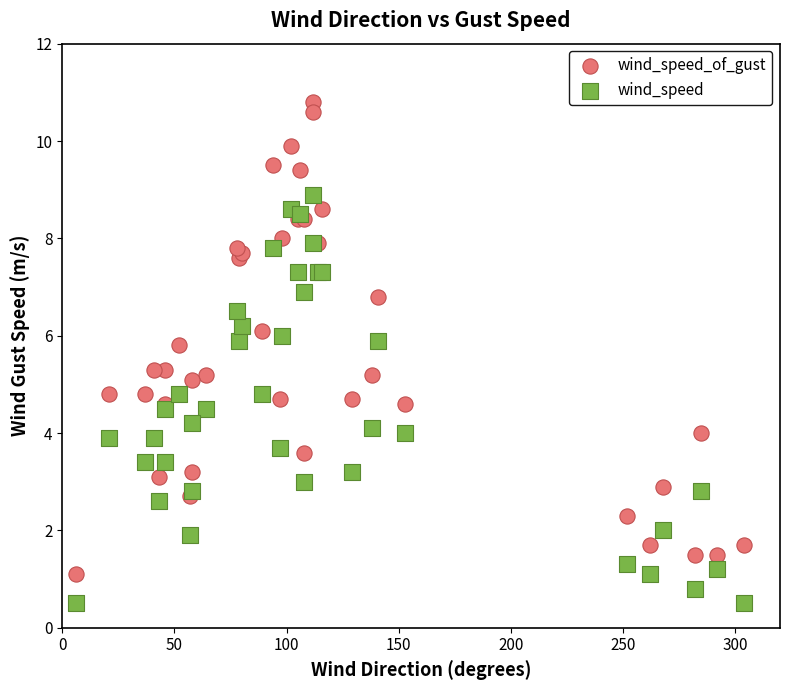

Which series reaches the maximum Y coordinate?

wind_speed_of_gust